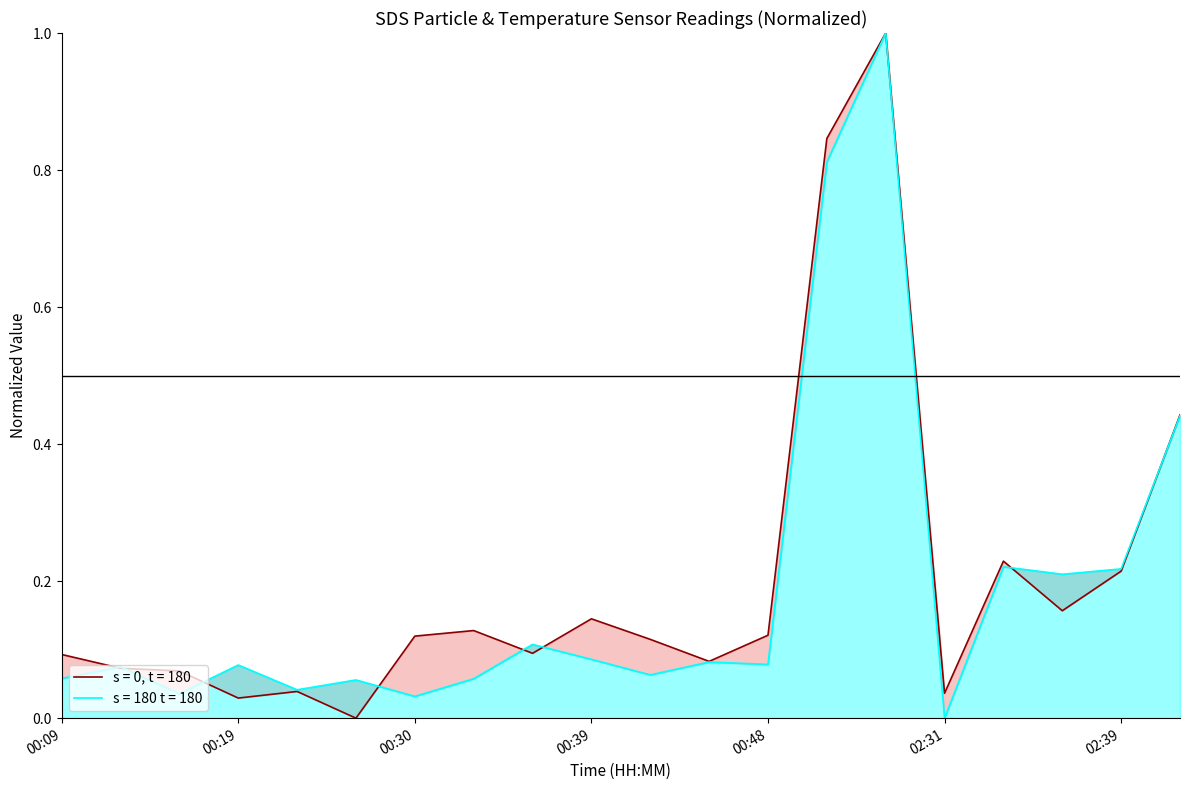

After their last crossing, which series has the higher values: SDS_P2 or SDS_P1?

SDS_P1